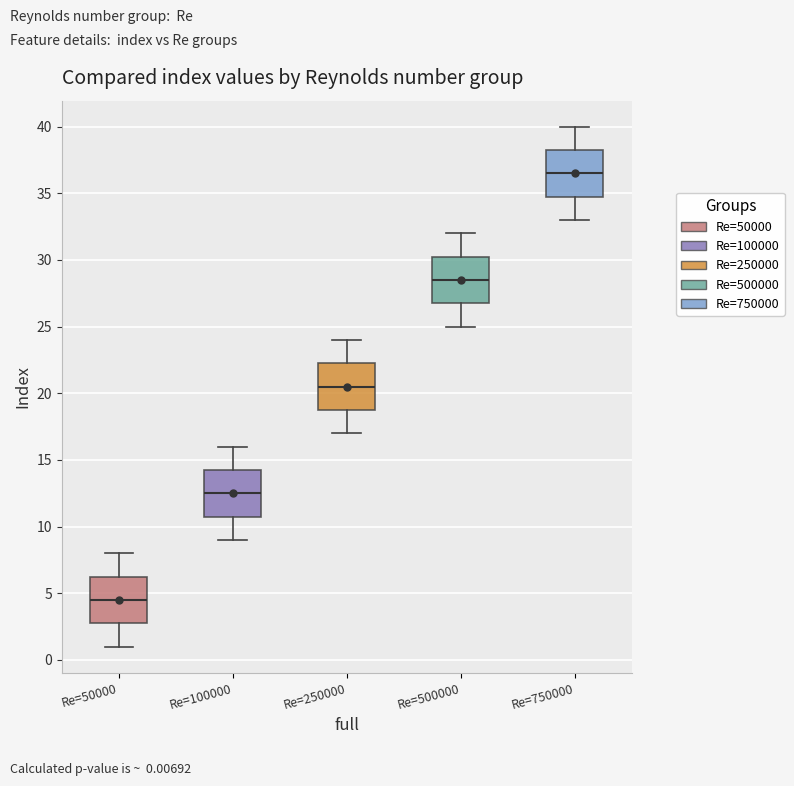

Reading left to right, read every box against the y-axis: the position of its median line, the range the box covers, and the ends of its whiskers. The values are not printed on the chart, so give them approximately, as read against the axis.

Re=50000: median 4.5, box 3.0 to 6.5, whiskers 1.0 to 8.0
Re=100000: median 12.5, box 11.0 to 14.5, whiskers 9.0 to 16.0
Re=250000: median 20.5, box 19.0 to 22.5, whiskers 17.0 to 24.0
Re=500000: median 28.5, box 27.0 to 30.5, whiskers 25.0 to 32.0
Re=750000: median 36.5, box 35.0 to 38.5, whiskers 33.0 to 40.0